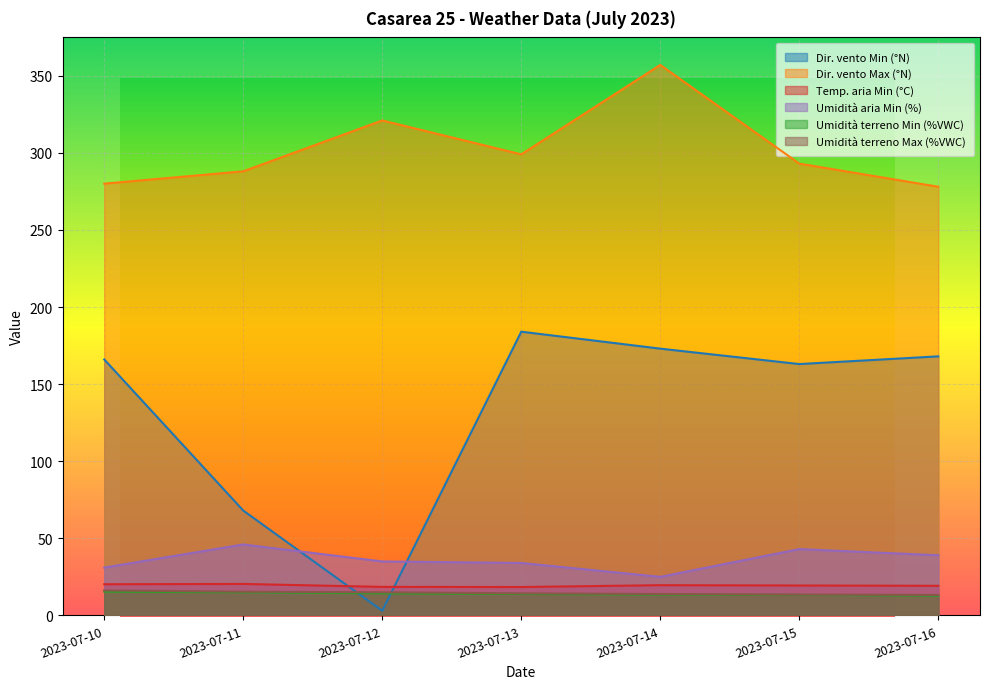

What value does the Temp. aria Min (°C) series have at 2023-07-12?

18.5